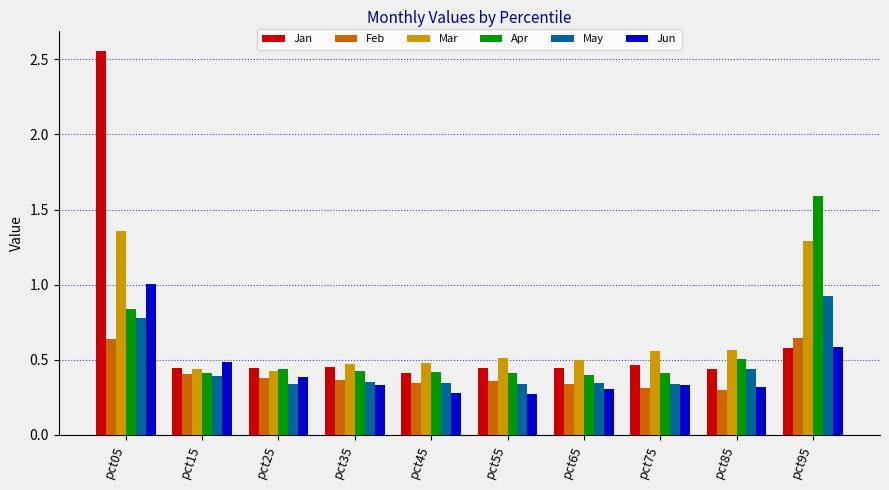

Count the number of data series in this chart.

6